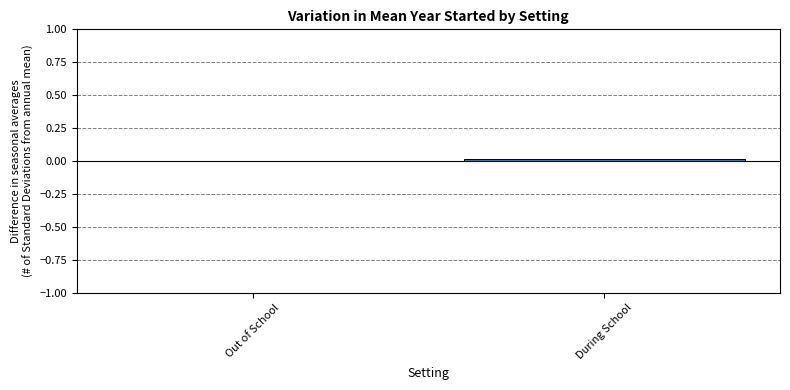

True or false: the data shows 0.0 at During School.

True